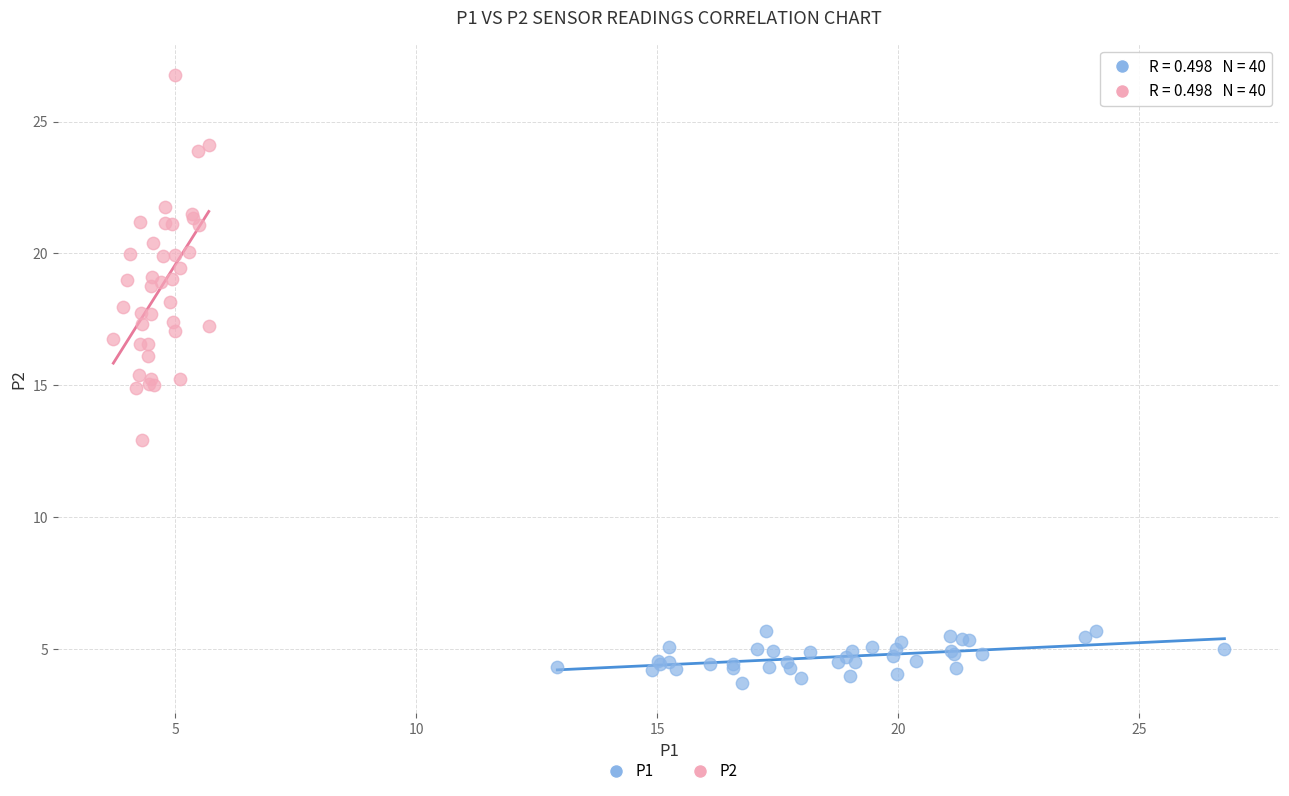

Which series has the widest spread of Y values?

P2